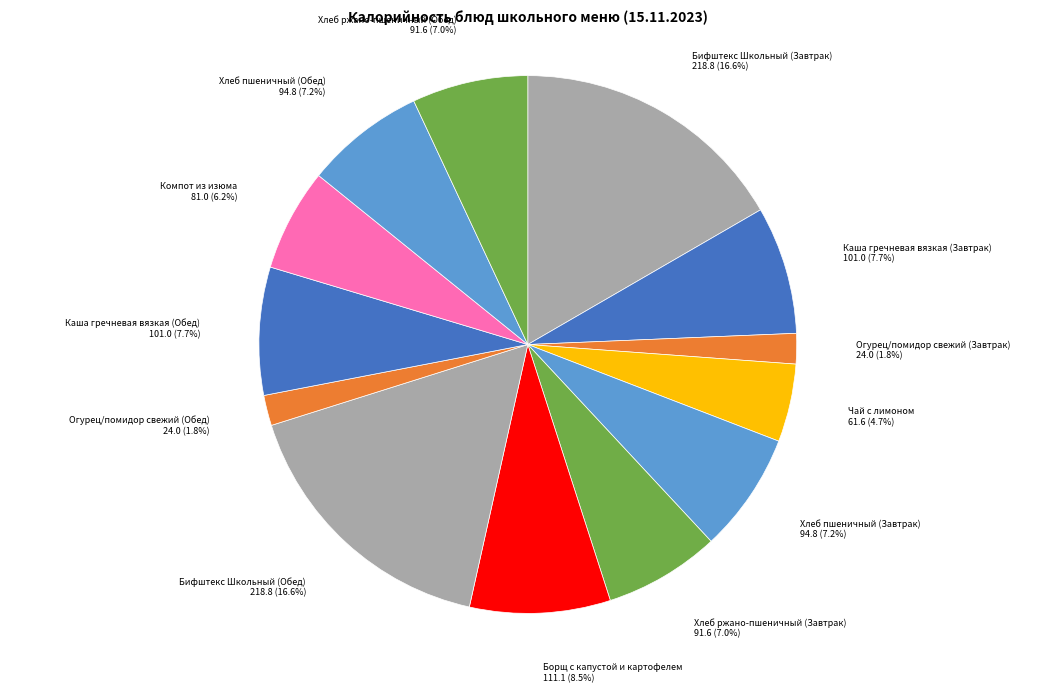

How many segments does this pie chart have?

13